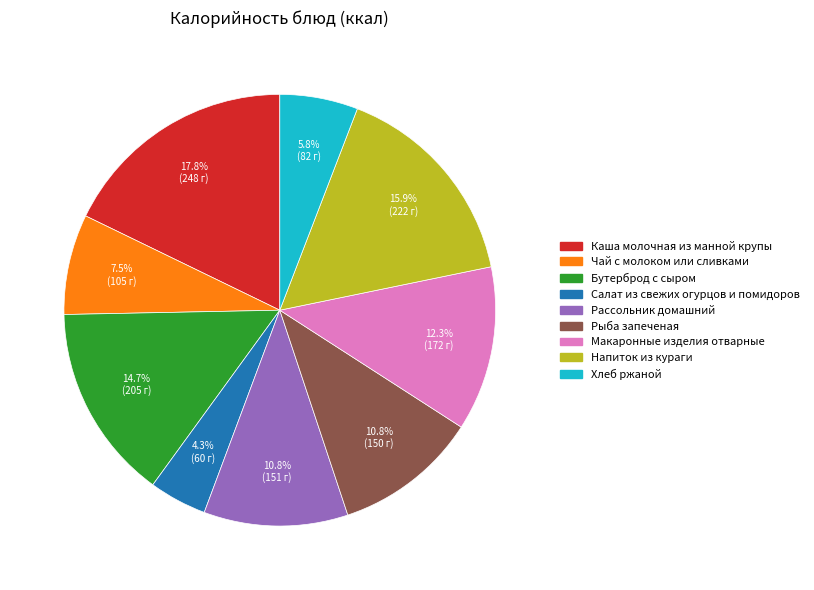

What is the ratio of the value at Чай с молоком или сливками to the value at Напиток из кураги?

0.5